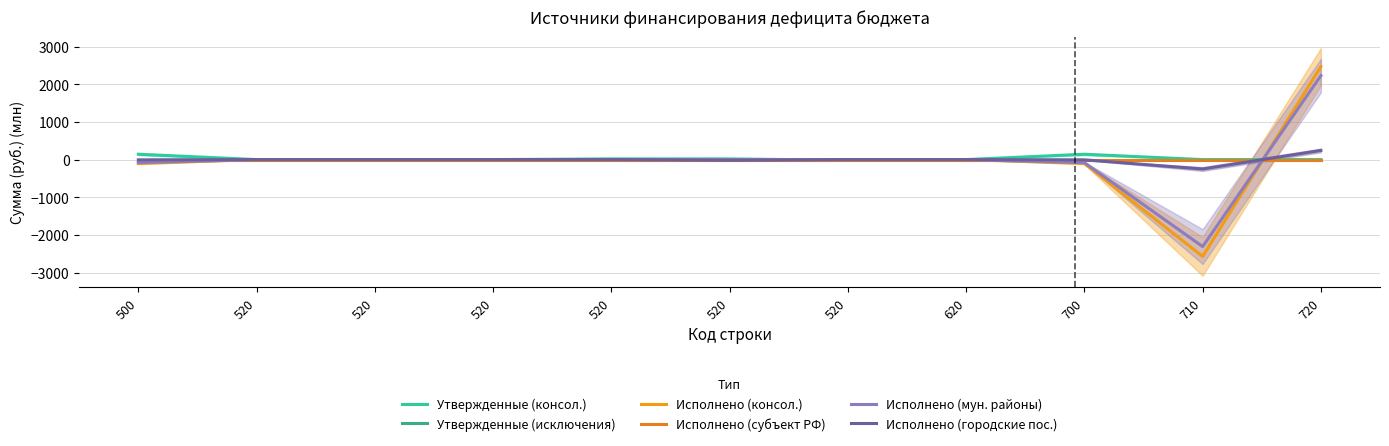

True or false: Исполнено (мун. районы) has a value of 0.0 at 520.

True